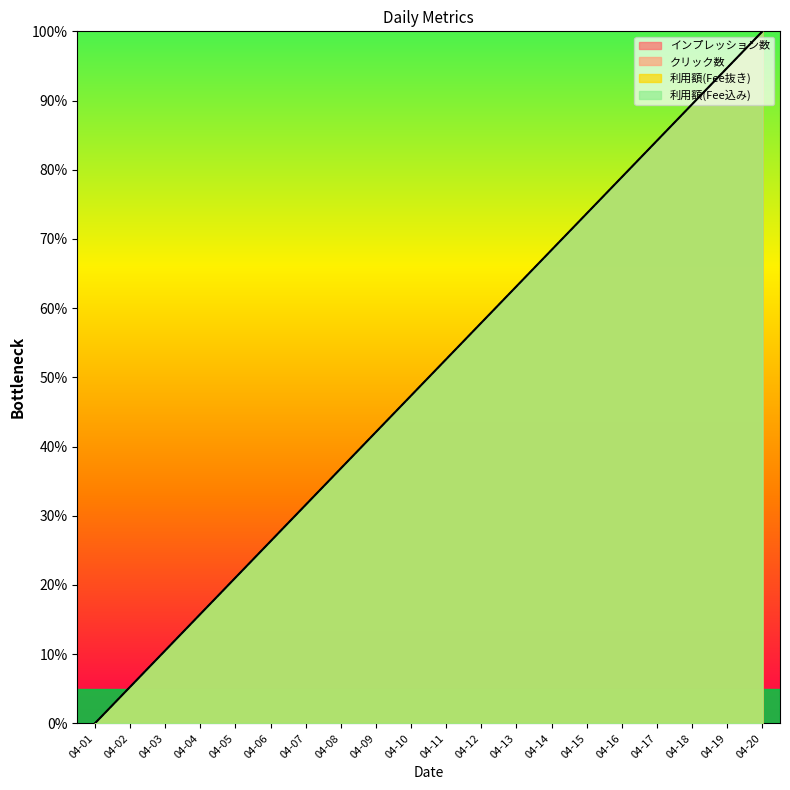

Does the chart display data point markers on the line(s)?

No